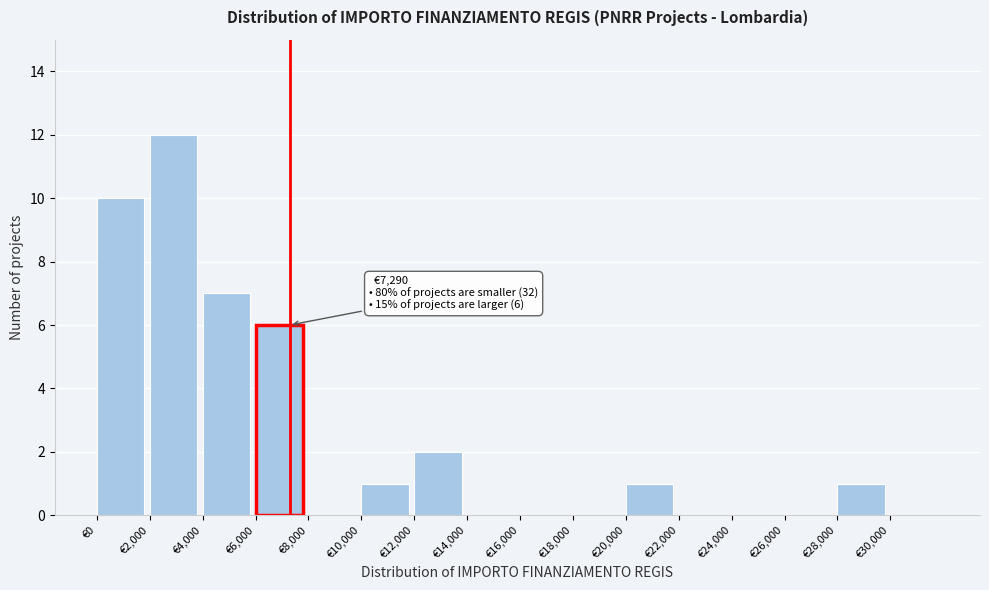

Over which range of the x-axis is the bar tallest?

2000 to 4000